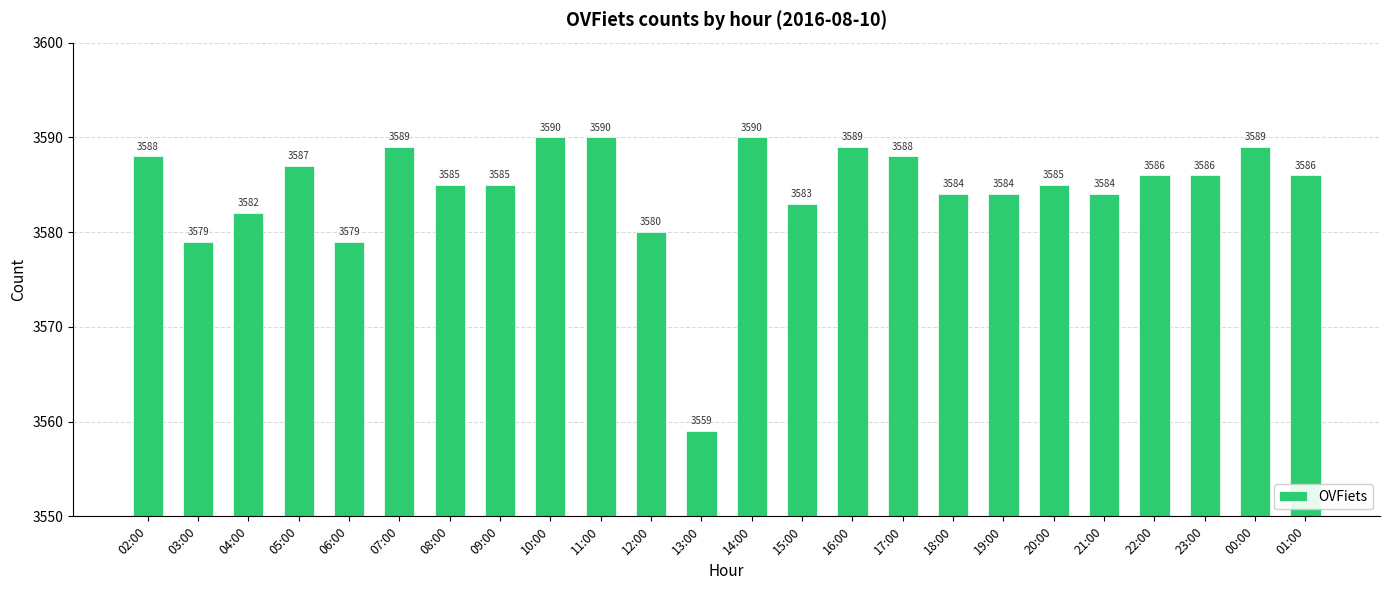

What is the value of the 3rd bar from the left?

3582